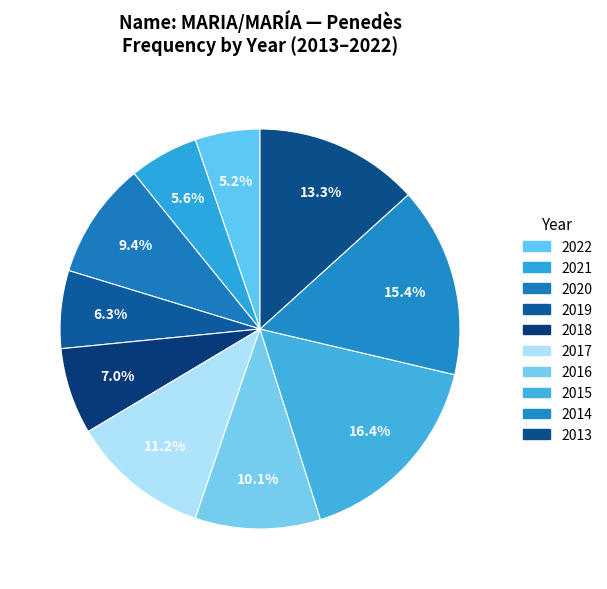

Combined, what portion of the pie is 2016 and 2018?

17.1%